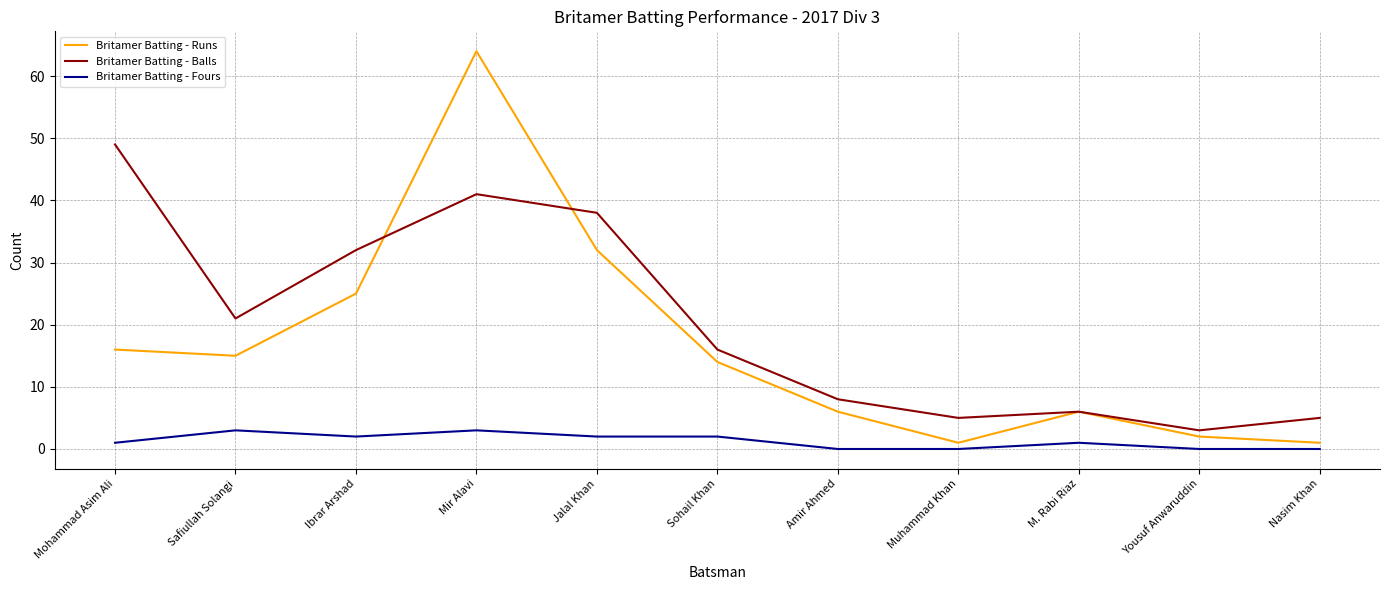

True or false: Britamer Batting - Fours and Britamer Batting - Balls intersect in this chart.

False